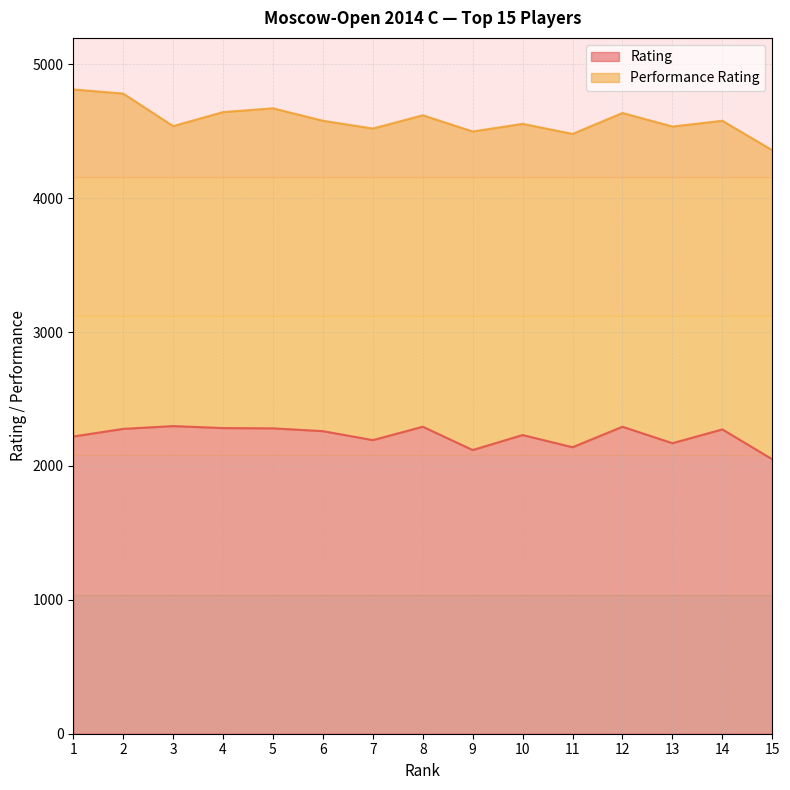

Where is the first local maximum?

3